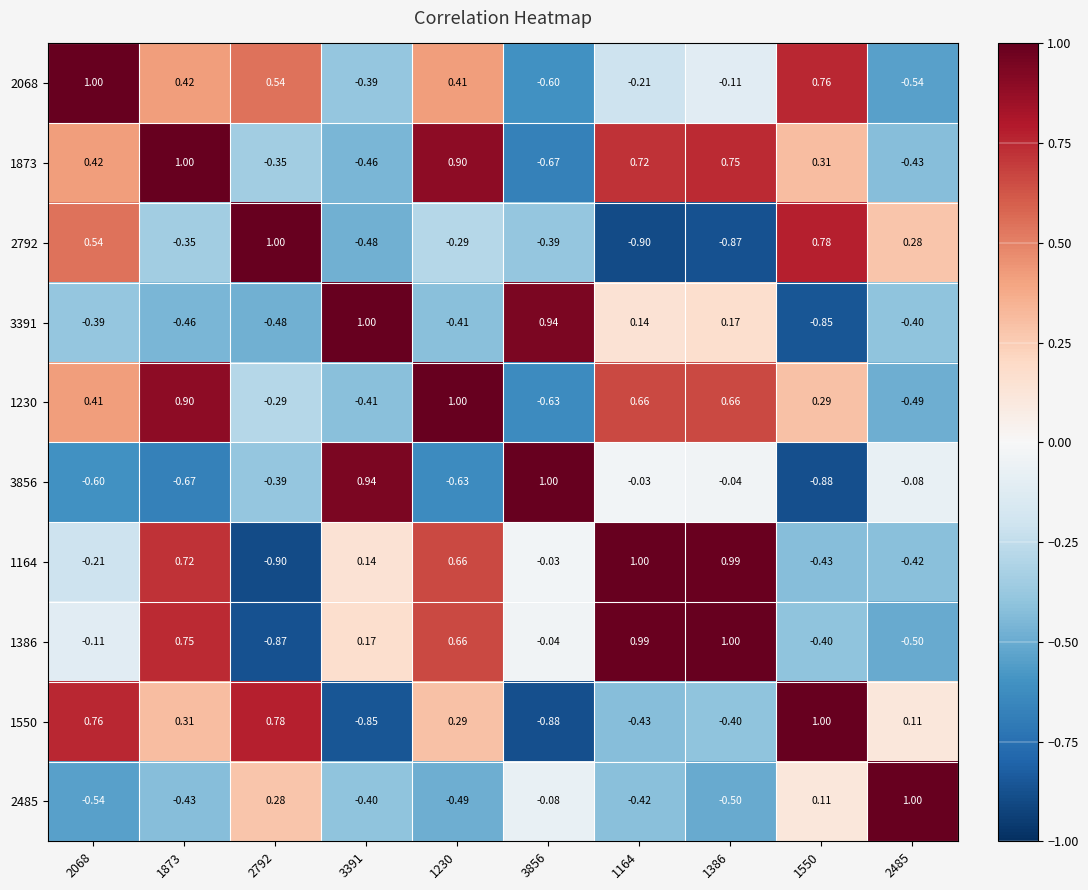

Is the value of 1230 at 3391 greater than the value of 3856 at 1550?

Yes